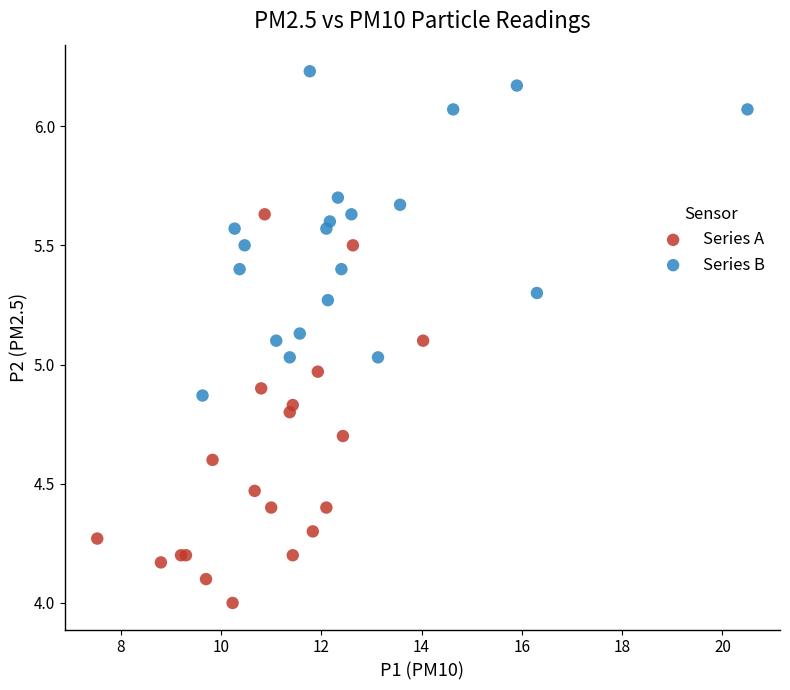

Which series reaches the minimum Y coordinate?

Series A